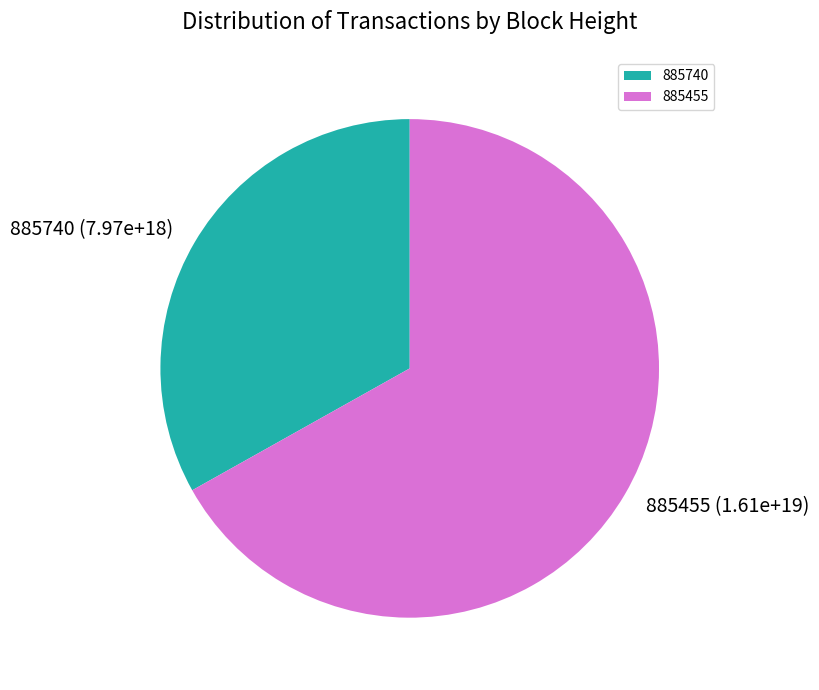

Which slice is the largest?

885455